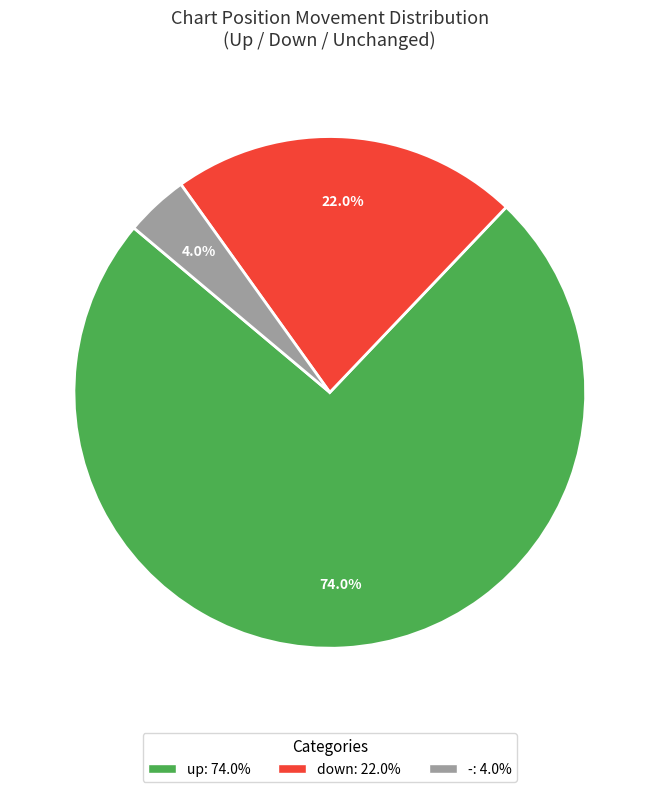

Which slice is the largest?

up